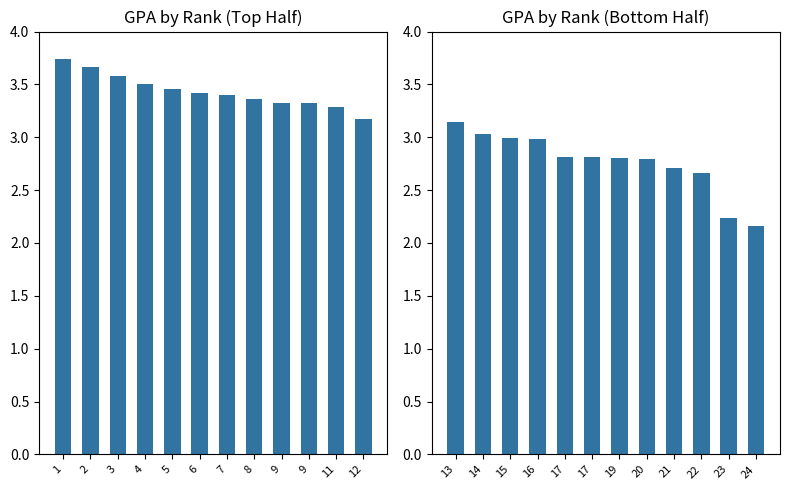

What is the value of the GPA (Ranks 13-24) bar at the 5th from the left?

2.8